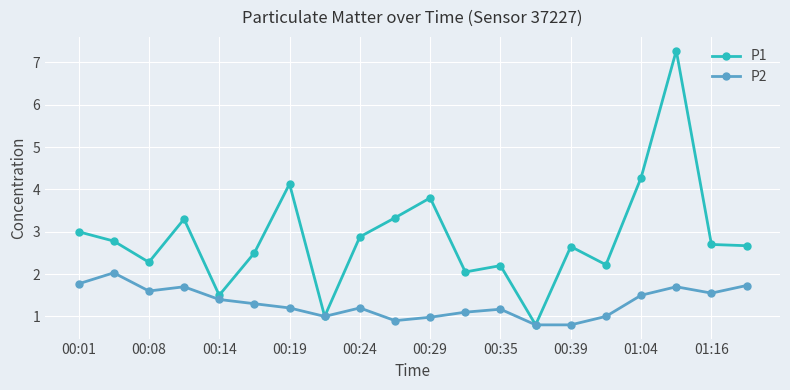

What is the greatest value displayed?

7.3